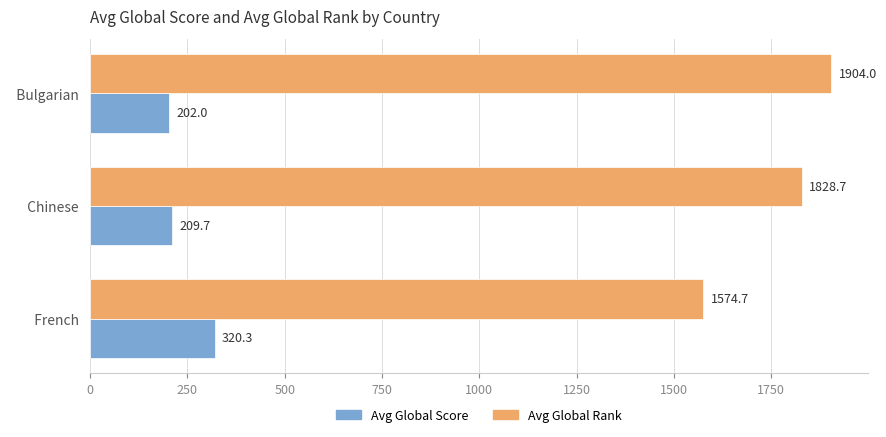

Read the Avg Global Score value at   Bulgarian  .

202.0